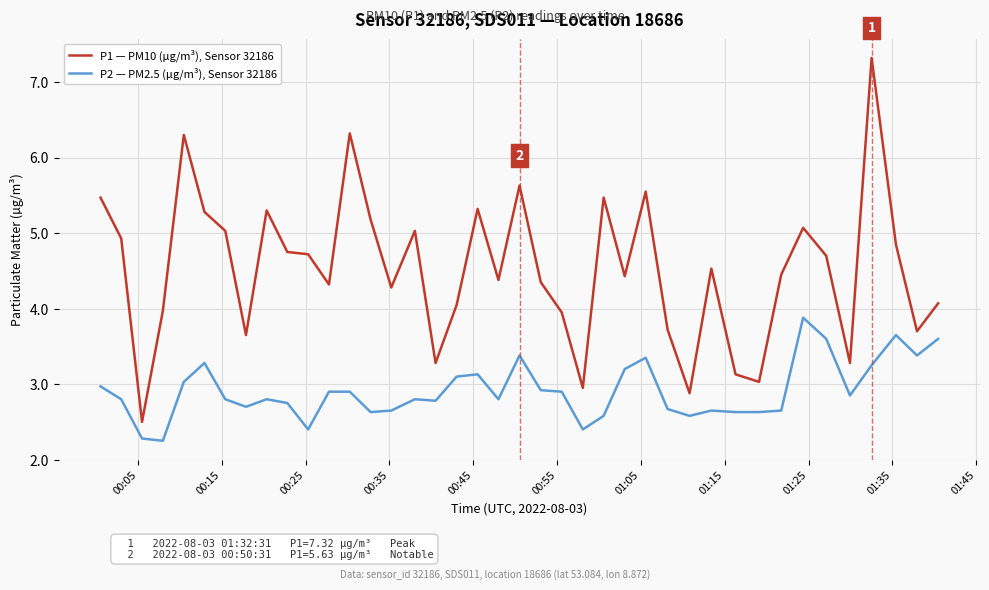

What is the maximum value for P1 — PM10 (µg/m³), Sensor 32186?

7.3